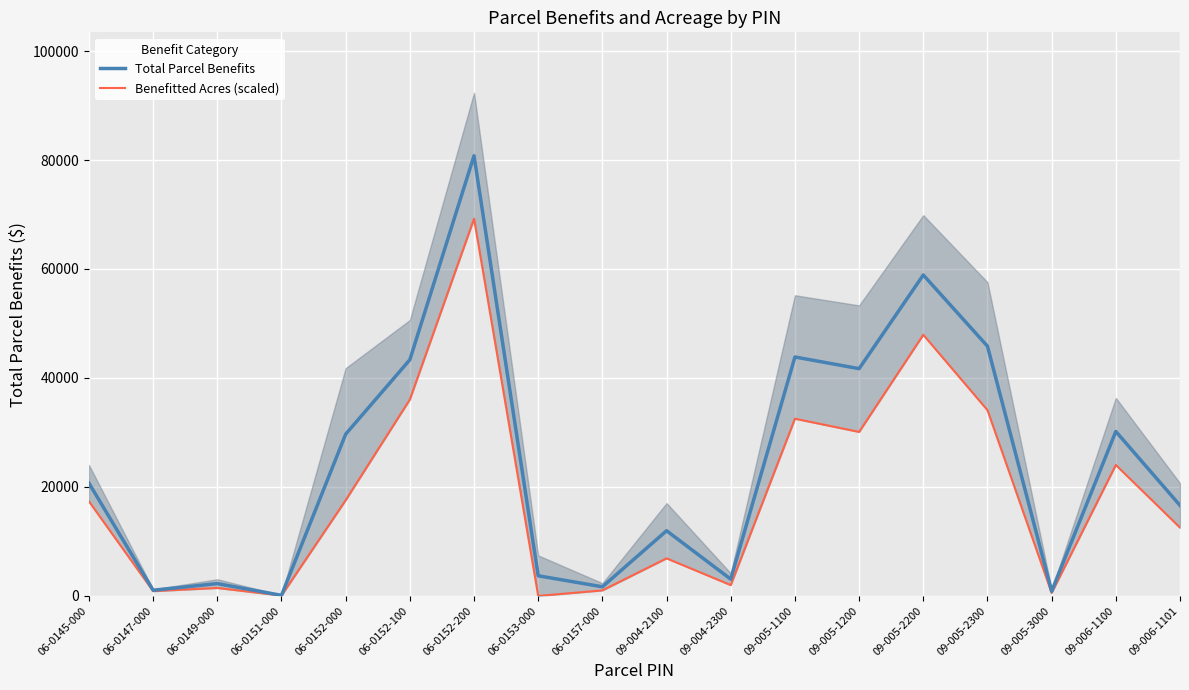

What is the label of the 12th point from the right?

06-0152-200